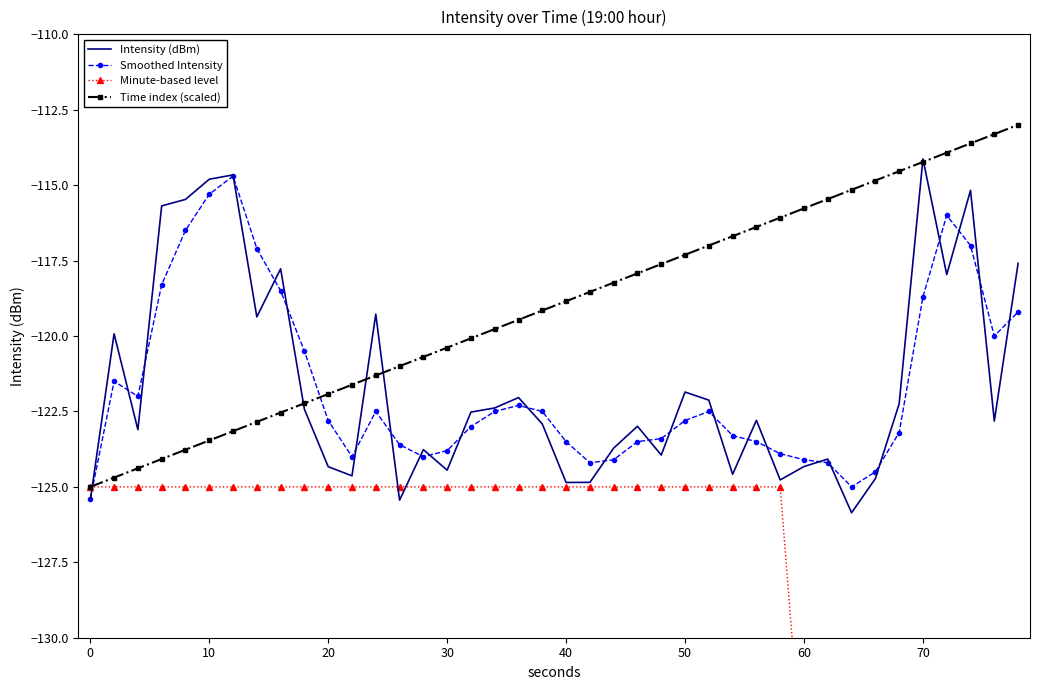

How many values in the Intensity (dBm) series exceed -122?

13